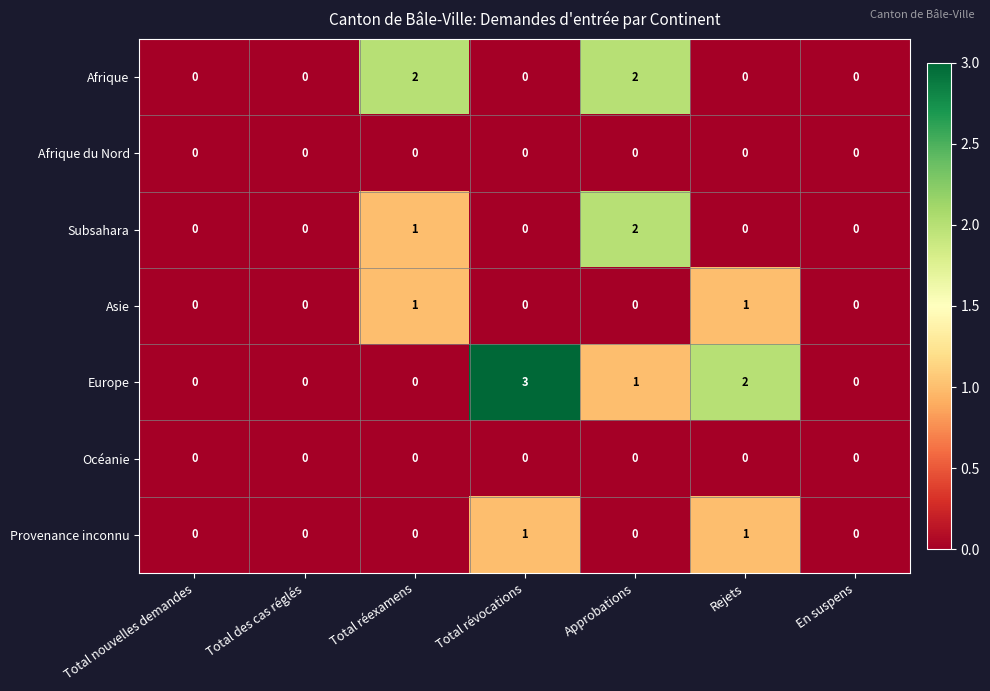

What is the difference between the maximum and minimum values in the Europe series?

3